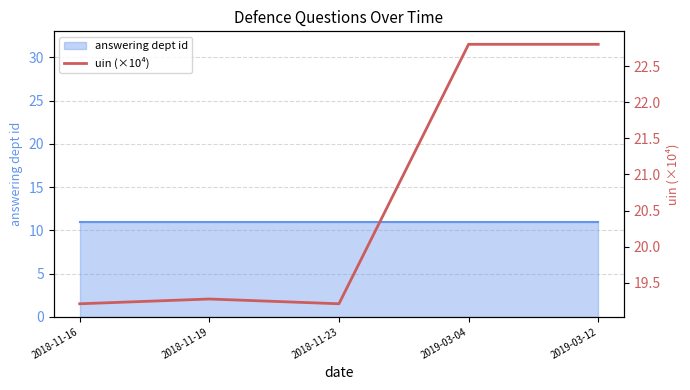

What is the minimum value shown in the chart?

19.2